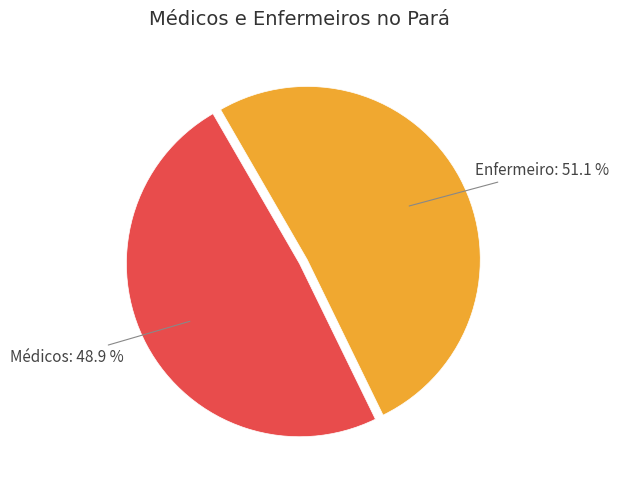

Count the number of slices in the pie.

2